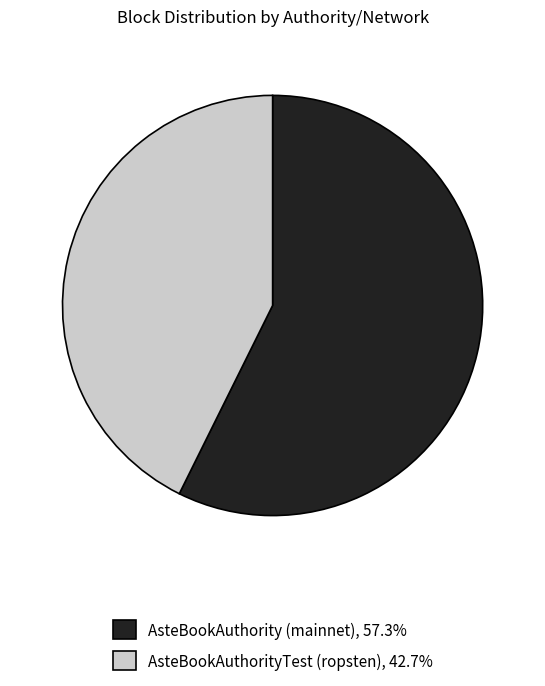

Is the sum of AsteBookAuthority (mainnet) and AsteBookAuthorityTest (ropsten) greater than half?

Yes